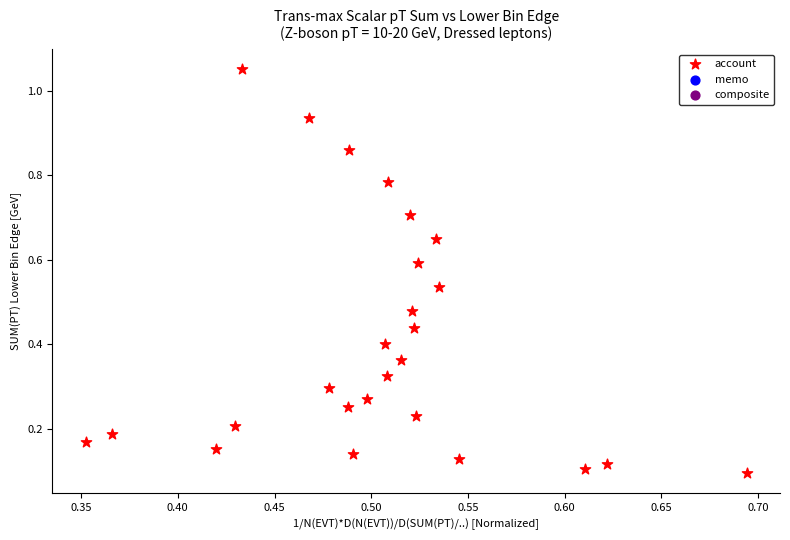

What is the range of Y values (max minus min)?

1.0